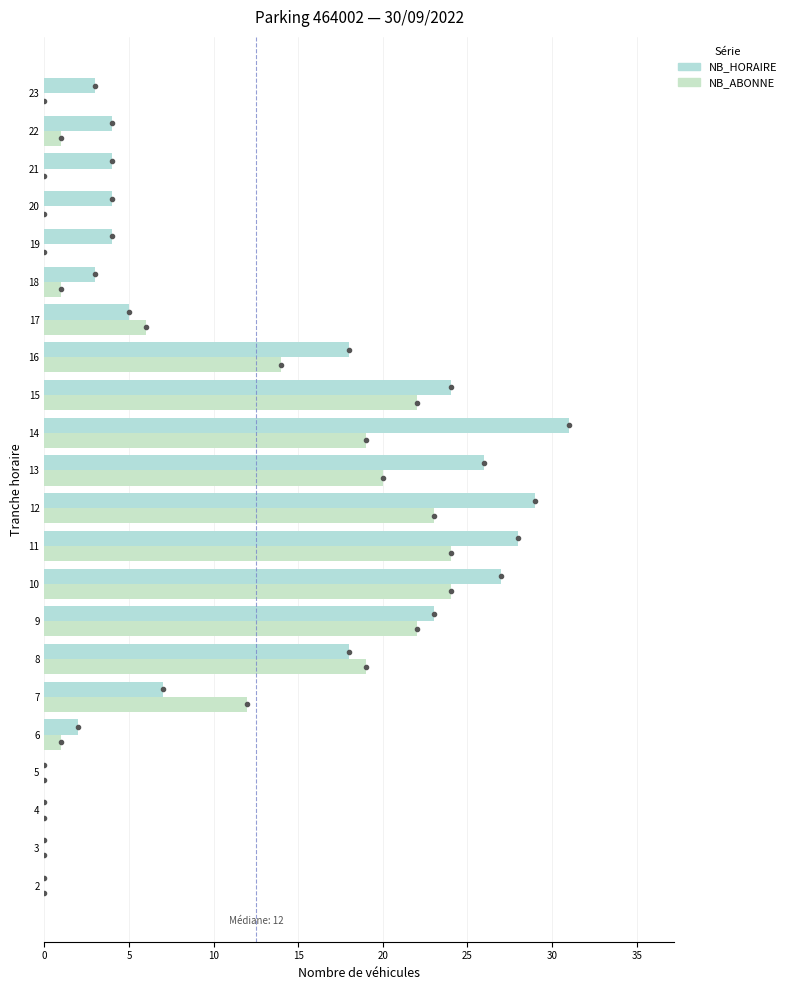

Count the number of data series in this chart.

2